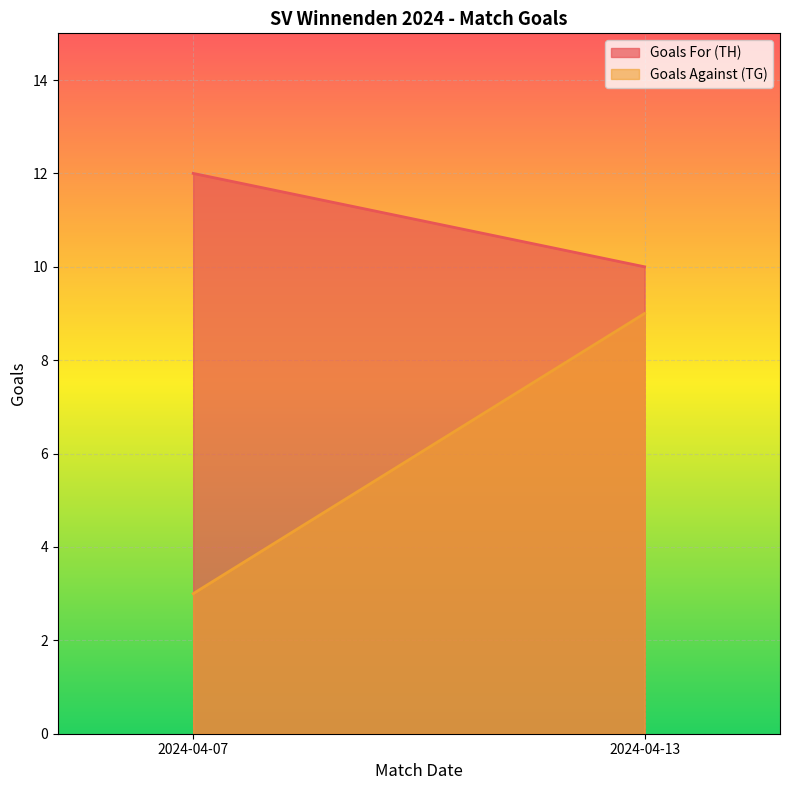

Reading left to right, list all the values displayed in this chart.

Goals For (TH): 2024-04-07=12	2024-04-13=10
Goals Against (TG): 2024-04-07=3	2024-04-13=9